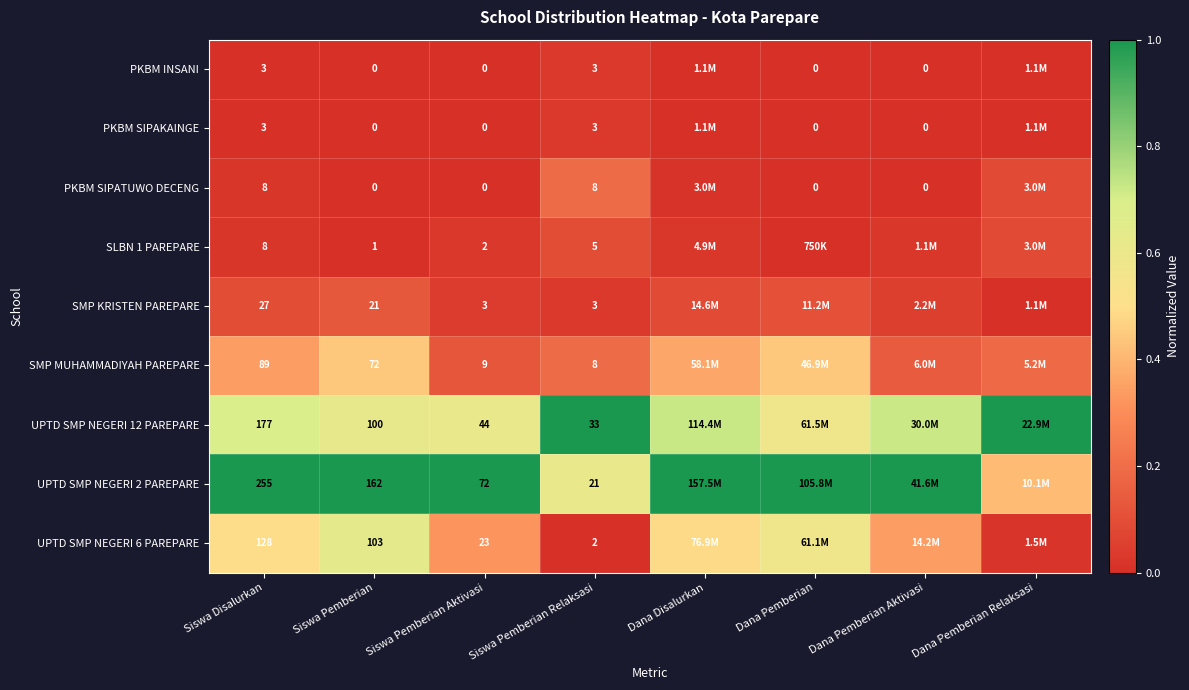

Rank the categories by UPTD SMP NEGERI 6 PAREPARE value from lowest to highest.

Siswa Pemberian Relaksasi, Dana Pemberian Relaksasi, Siswa Pemberian Aktivasi, Dana Pemberian Aktivasi, Dana Disalurkan, Siswa Disalurkan, Dana Pemberian, Siswa Pemberian